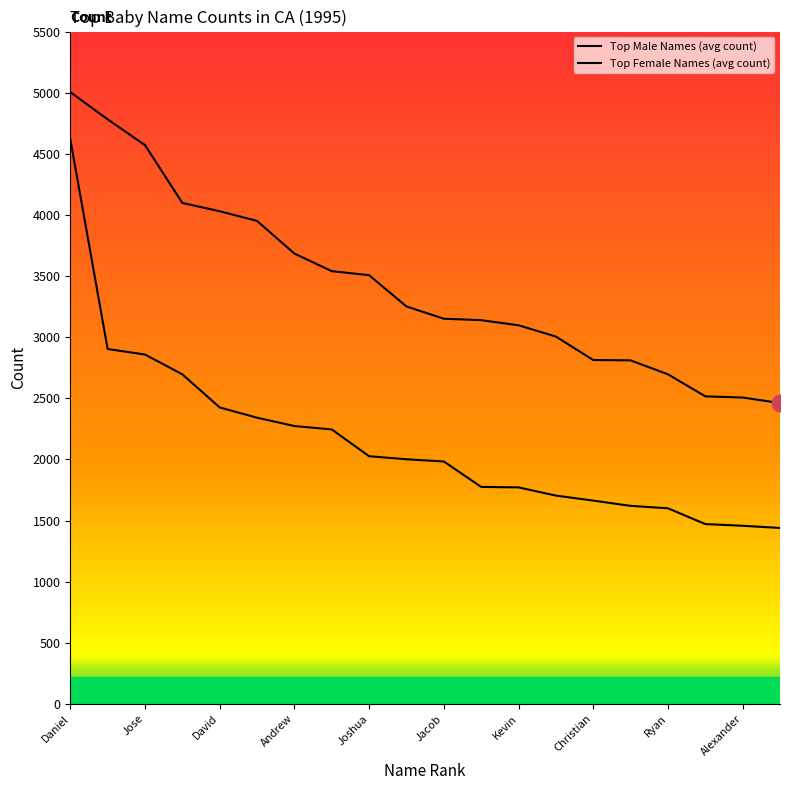

How many lines are shown in the chart?

2